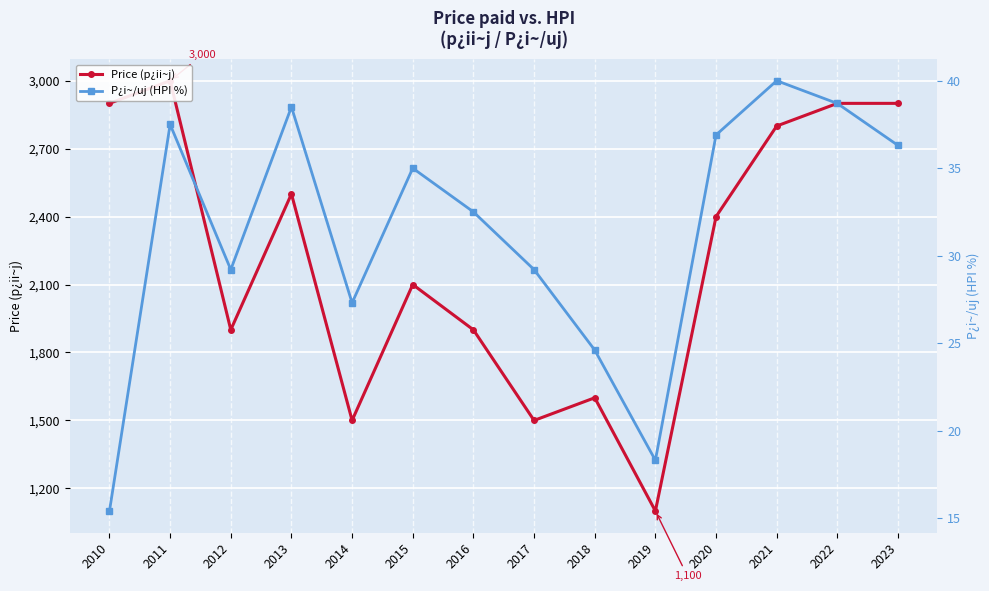

True or false: Price (p¿ii~j) has more than 2 points higher than both neighbors.

True